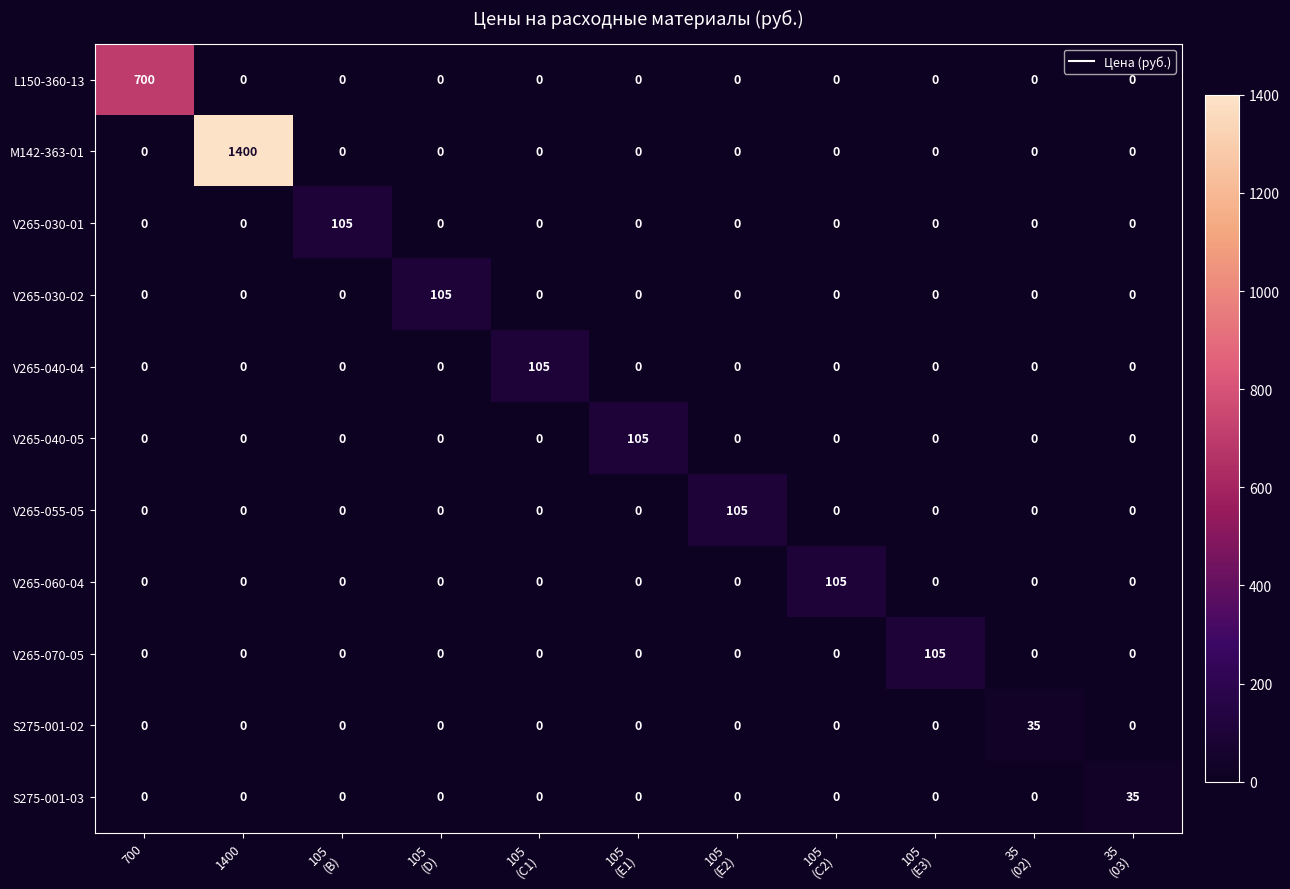

What is the total value across all series at 700?

700